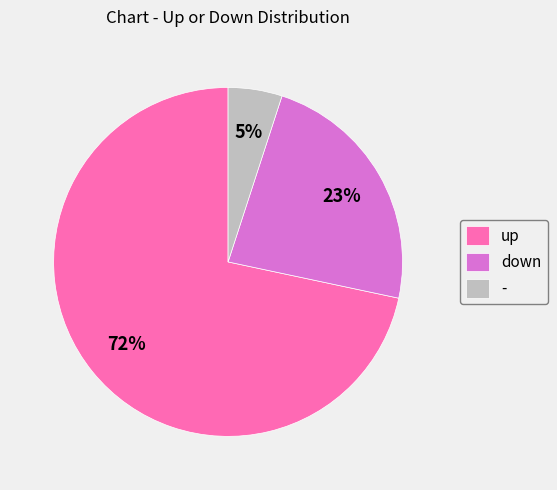

True or false: up accounts for 72% of the total.

True